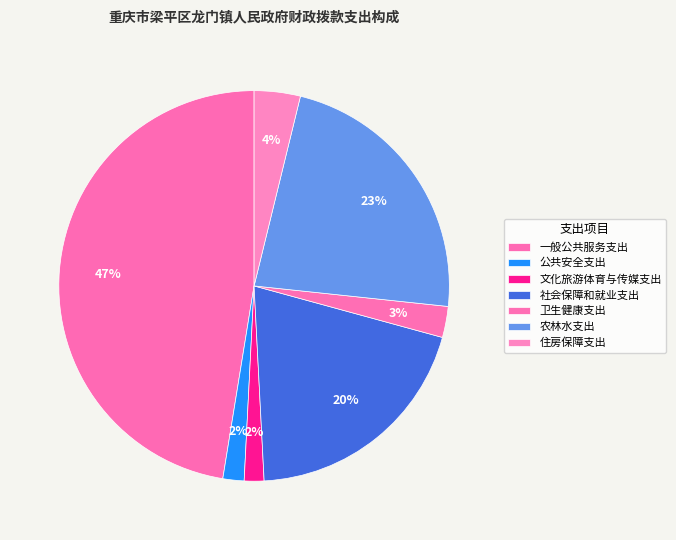

How many segments does this pie chart have?

7